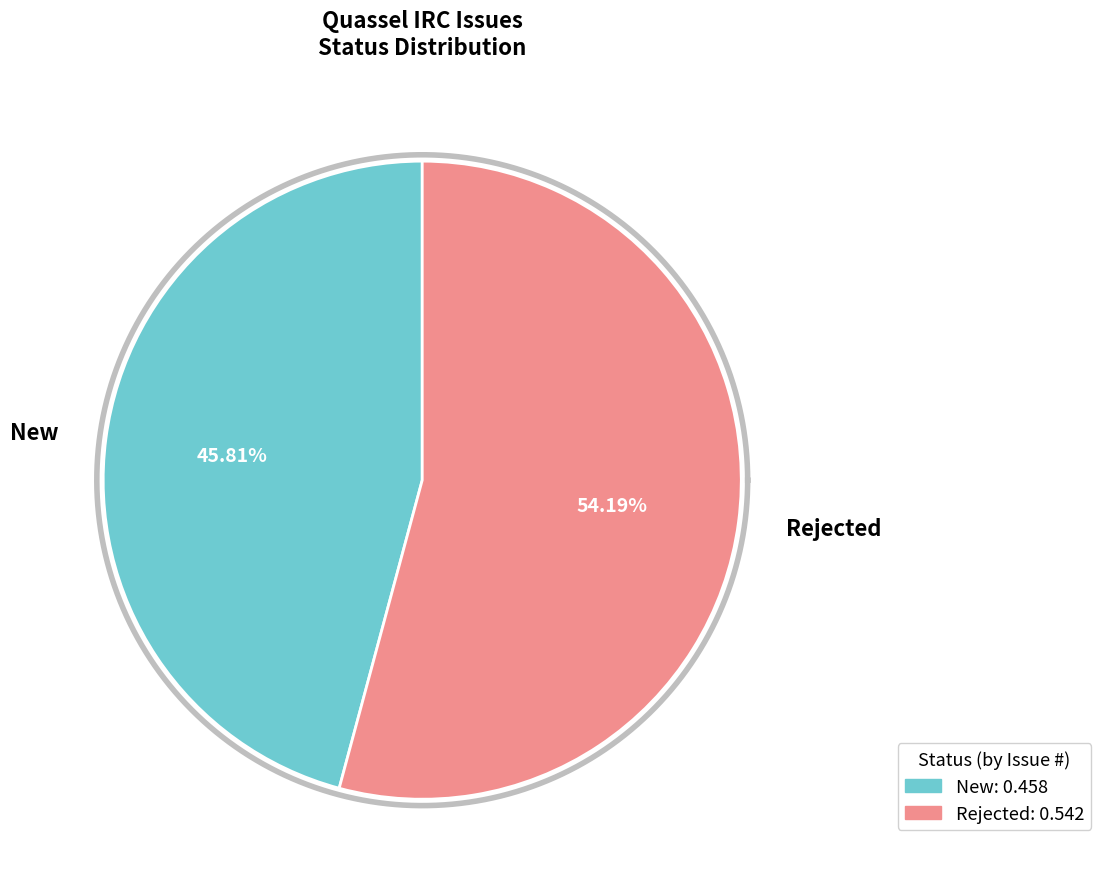

Is there a majority slice in this chart?

Yes